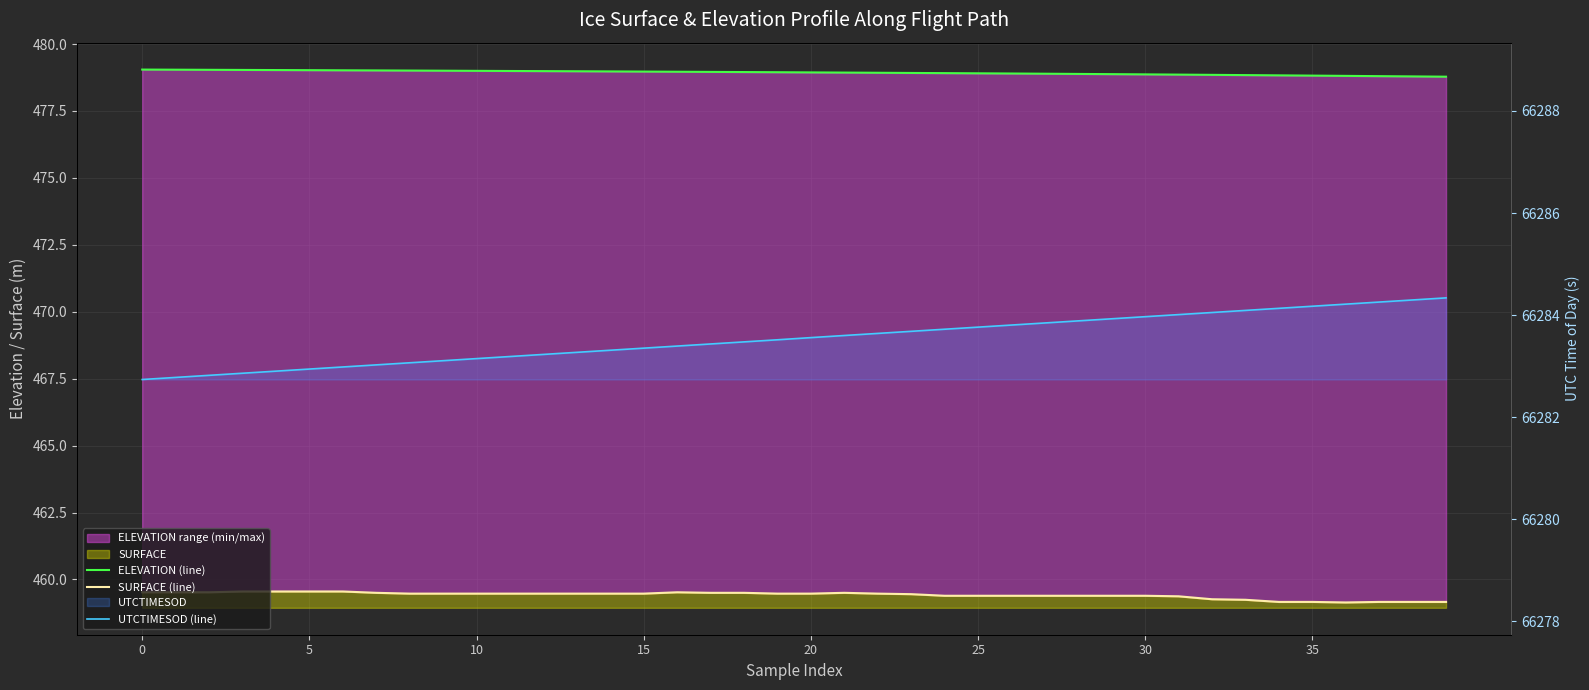

True or false: SURFACE (line) has a value of 772.5 at 17.

False